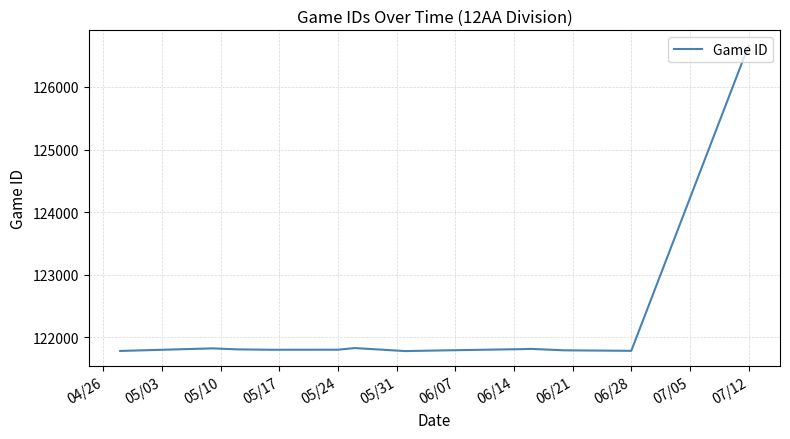

What is the difference between the maximum and minimum values?

4878